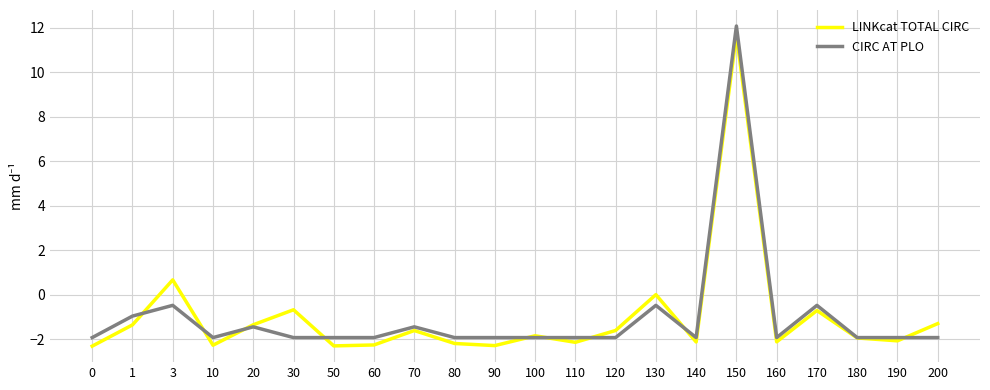

Where do LINKcat TOTAL CIRC and CIRC AT PLO first cross each other?

1 and 3